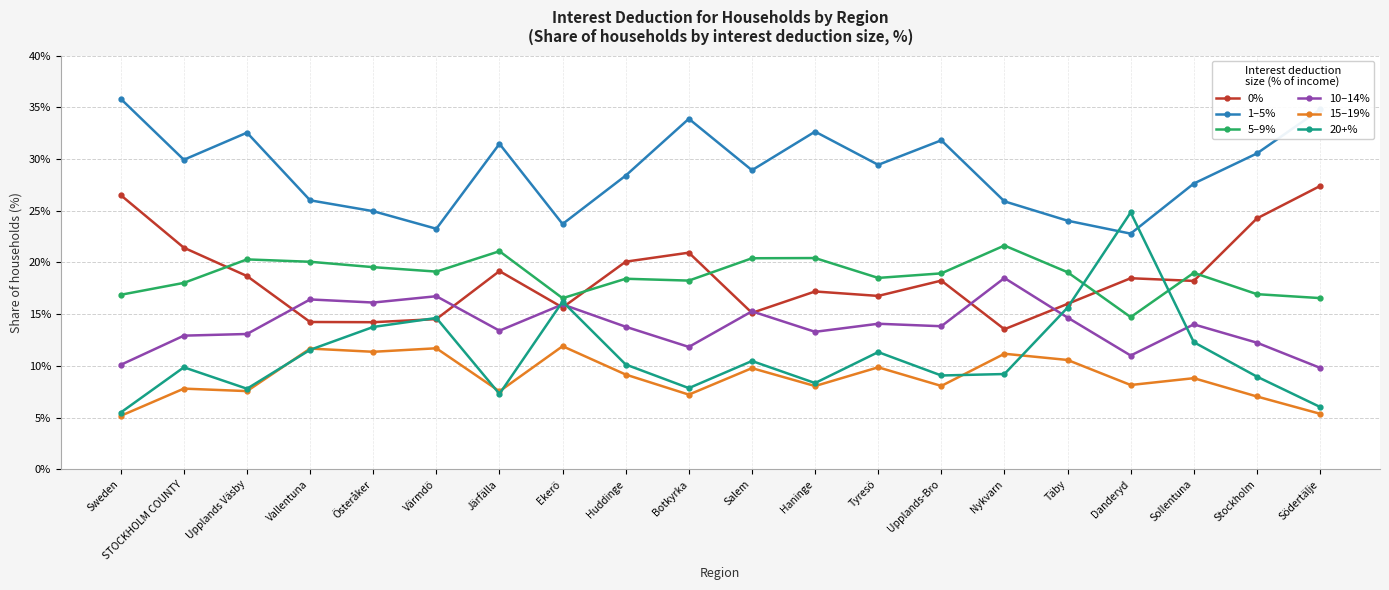

What is the sum of all 5–9% values?

374.5